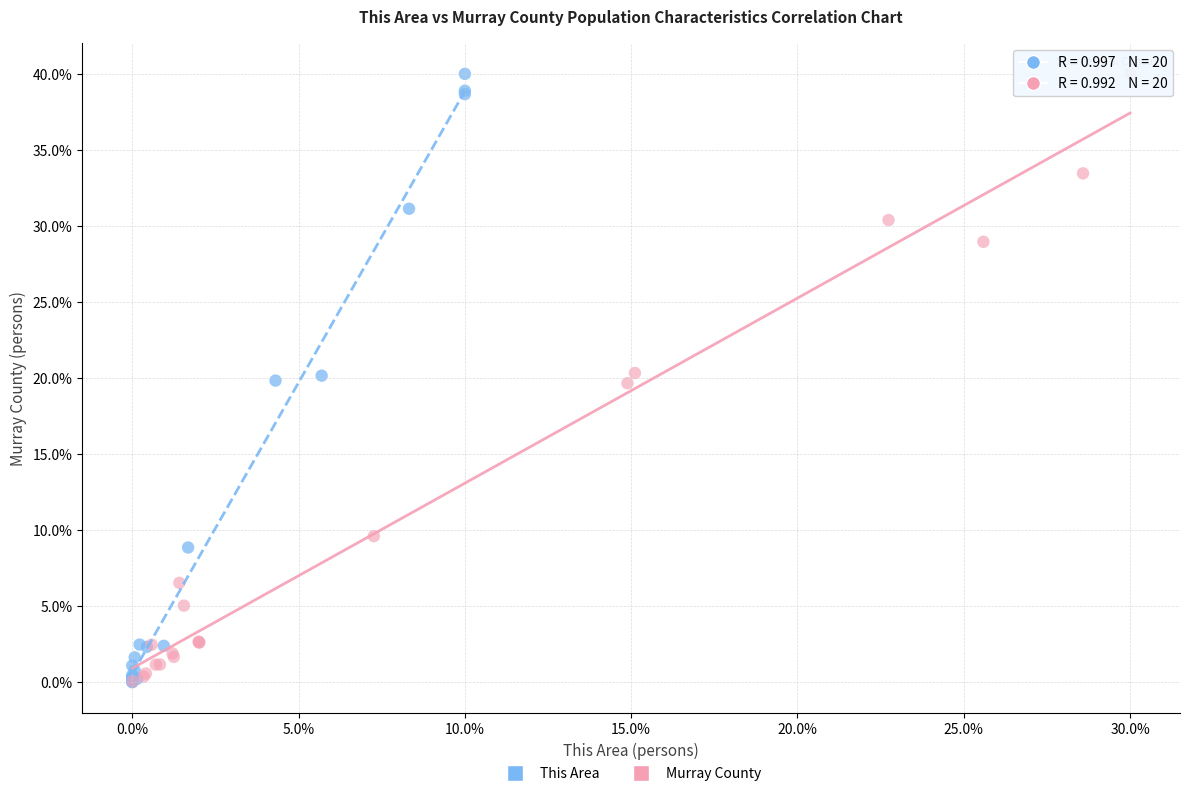

Which series has the largest Y range (max minus min)?

This Area